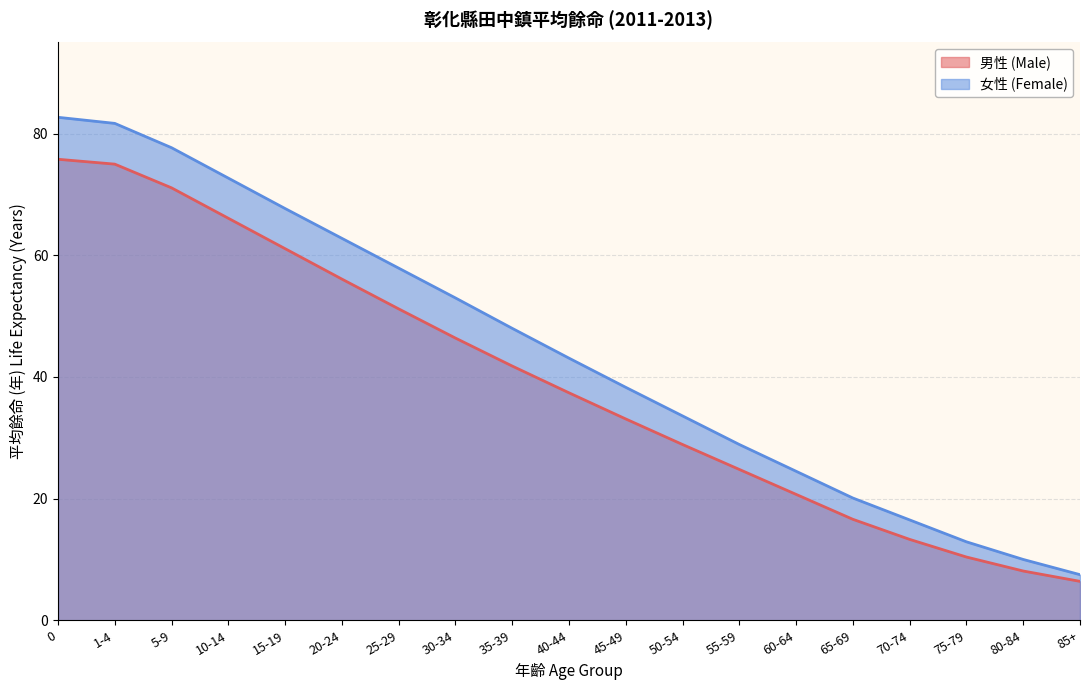

Reading left to right, transcribe all the data shown in this chart.

男性 (Male): 0=75.8	1-4=75.0	5-9=71.1	10-14=66.1	15-19=61.1	20-24=56.1	25-29=51.2	30-34=46.4	35-39=41.8	40-44=37.4	45-49=33.1	50-54=28.9	55-59=24.8	60-64=20.7	65-69=16.6	70-74=13.3	75-79=10.4	80-84=8.1	85+=6.4
女性 (Female): 0=82.7	1-4=81.7	5-9=77.7	10-14=72.7	15-19=67.7	20-24=62.8	25-29=57.9	30-34=53.0	35-39=48.0	40-44=43.1	45-49=38.3	50-54=33.6	55-59=28.9	60-64=24.5	65-69=20.1	70-74=16.5	75-79=12.9	80-84=10.0	85+=7.5